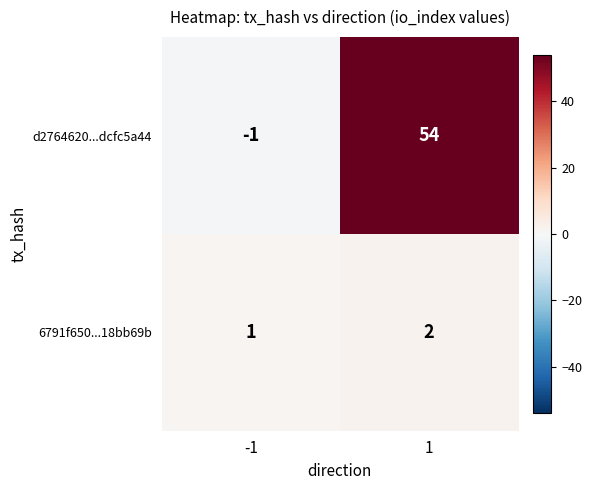

What is the total value across all series at 1?

56